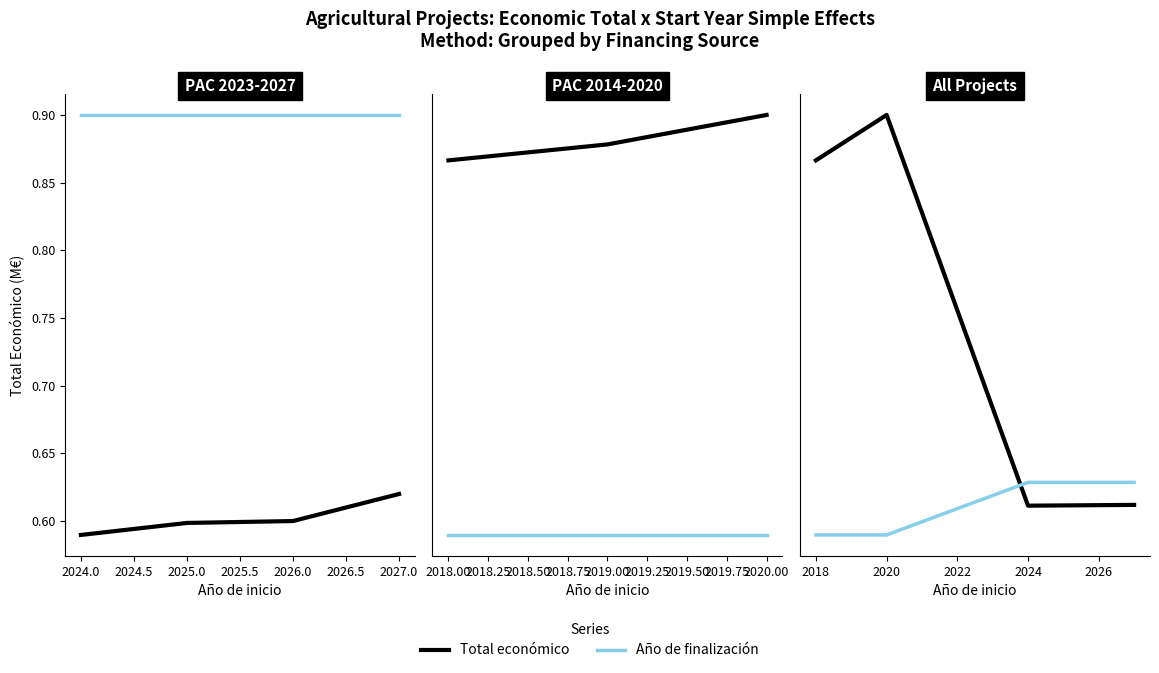

True or false: Total económico has a value of 0.6 at 2025.0.

True